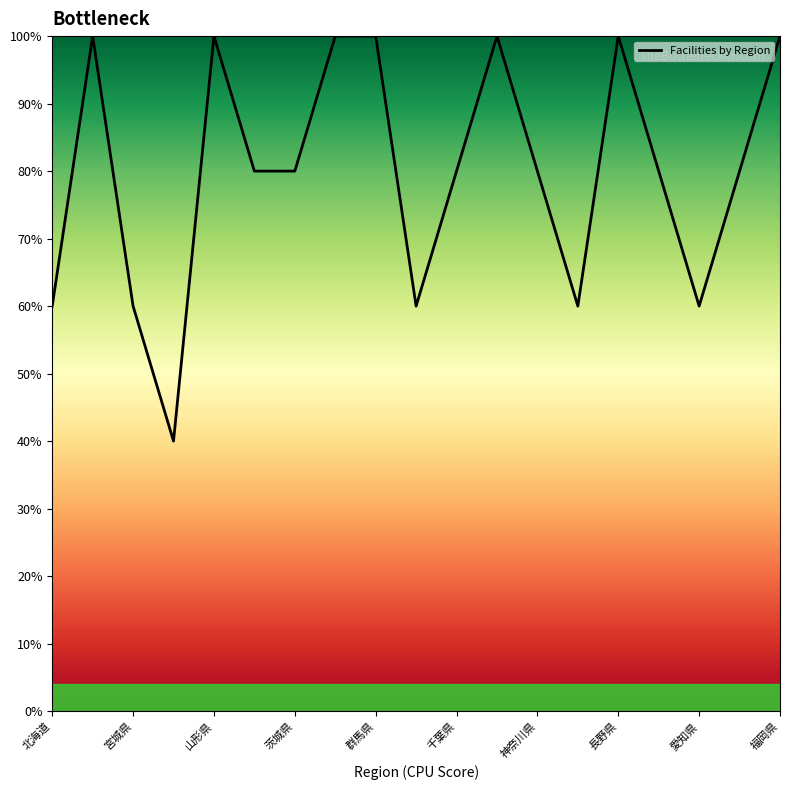

What is the maximum value shown in the chart?

100